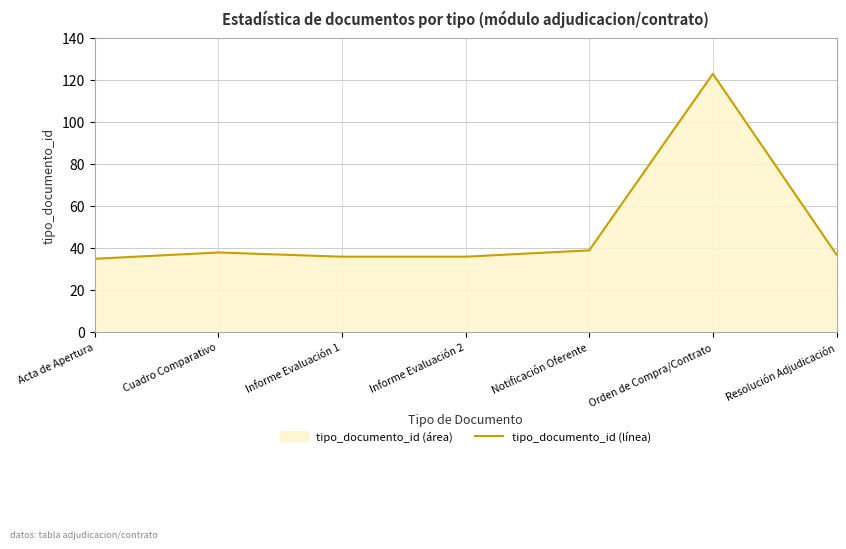

Count the number of values greater than 37.

3